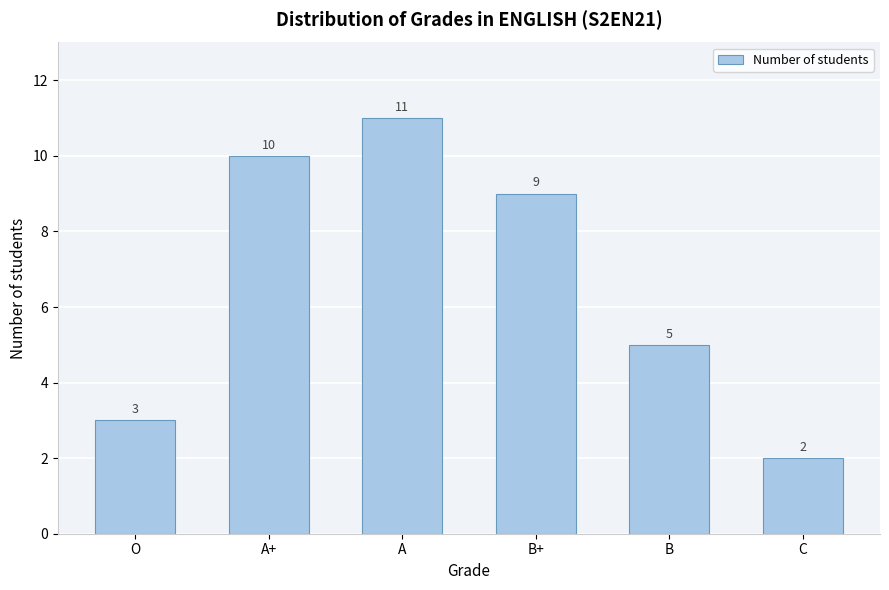

Reading right to left, what are all the values shown in this chart?

2	5	9	11	10	3